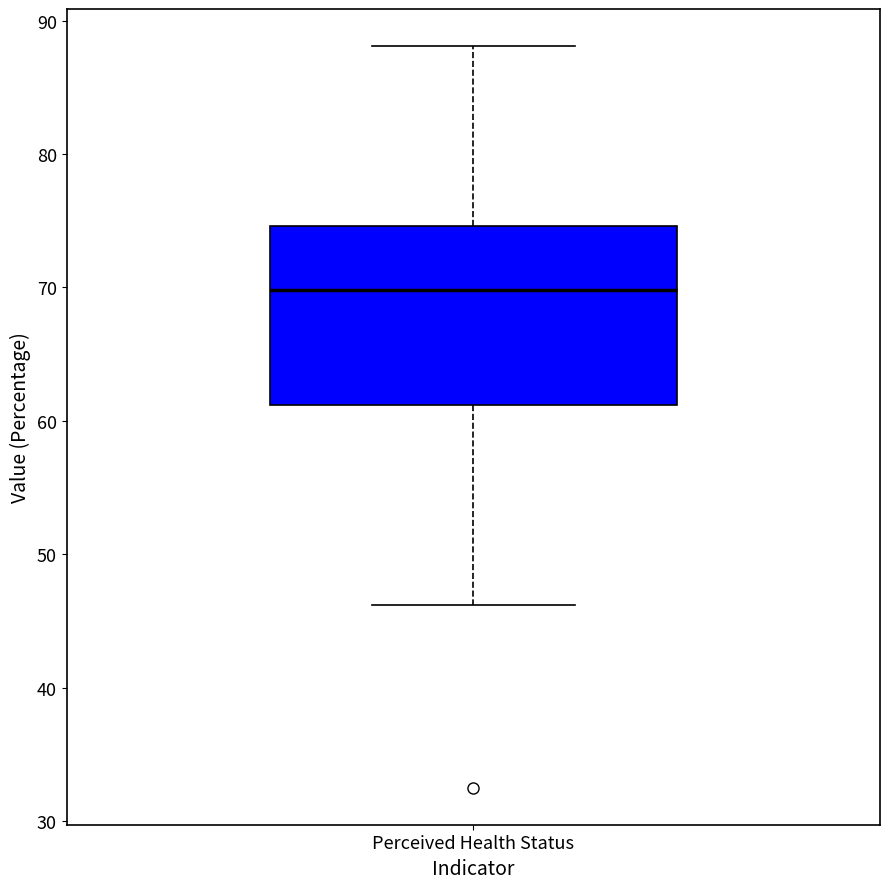

Read this box plot against the y-axis: the position of the median line, the range covered by the box, and the ends of both whiskers. The values are not printed on the chart, so give them approximately, as read against the axis.

median 70, box 61 to 75, whiskers 46 to 88